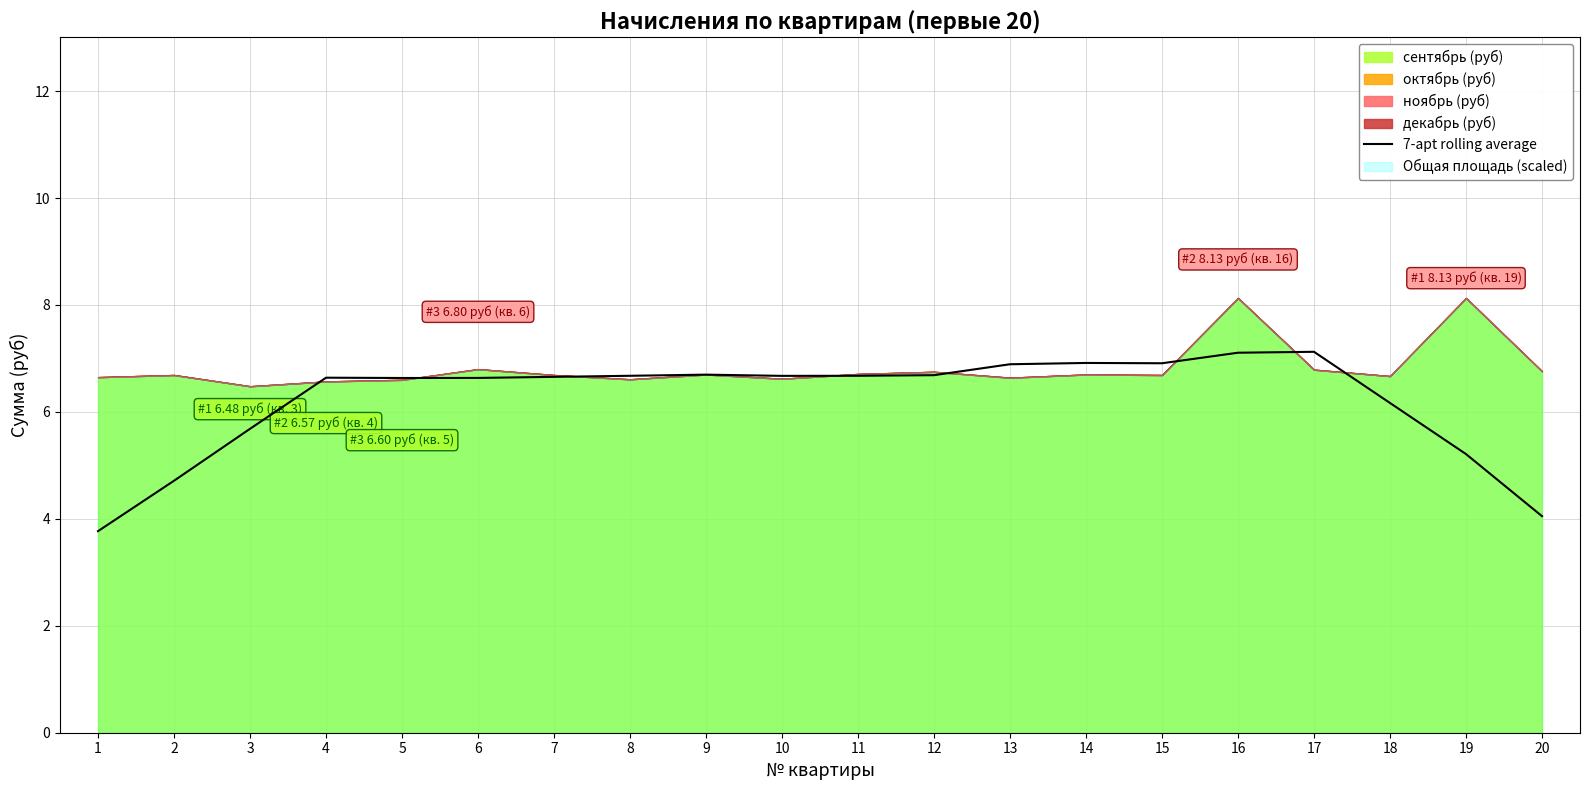

Which category has the lowest value across all series?

1